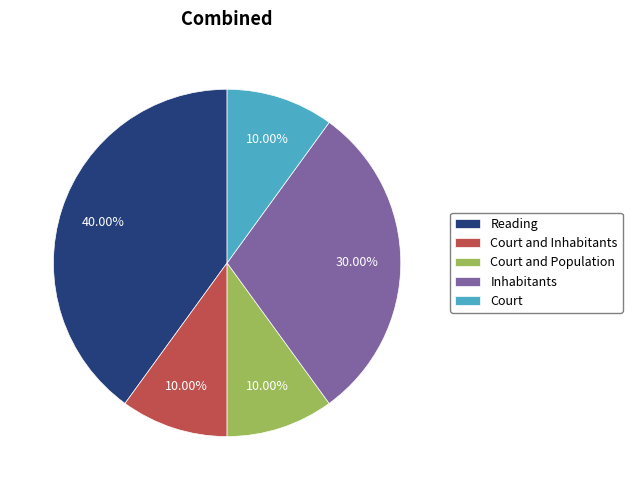

What is the largest slice in the pie chart?

Reading